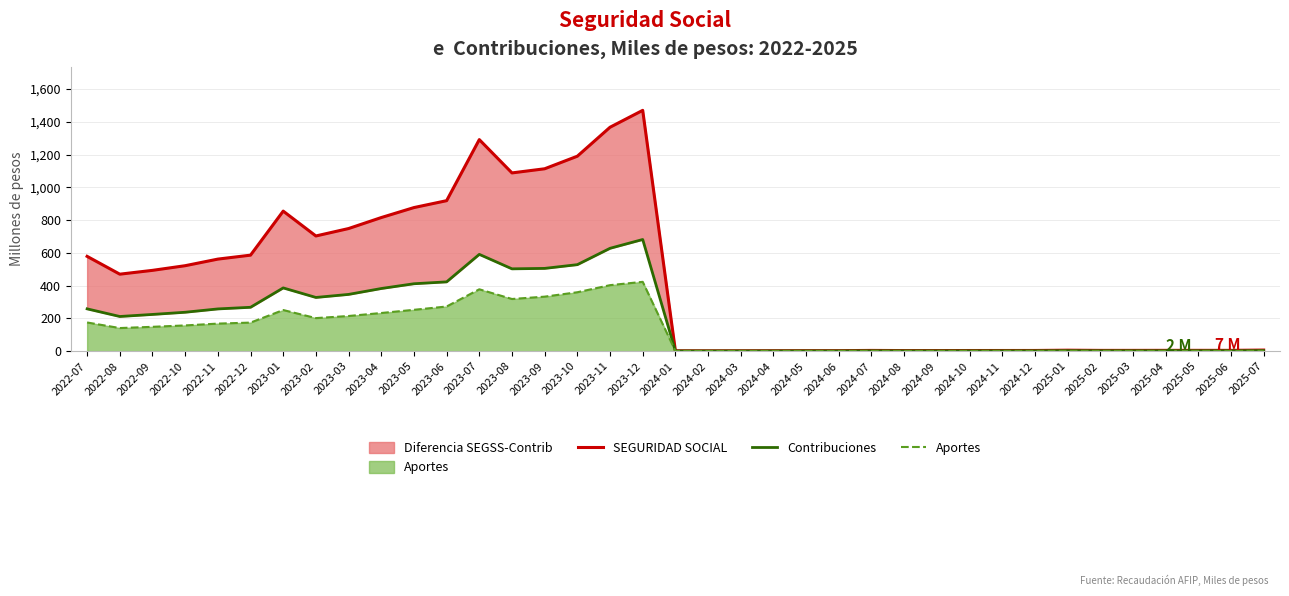

Rank the series by their average value, from lowest to highest.

Aportes, Contribuciones, SEGURIDAD SOCIAL